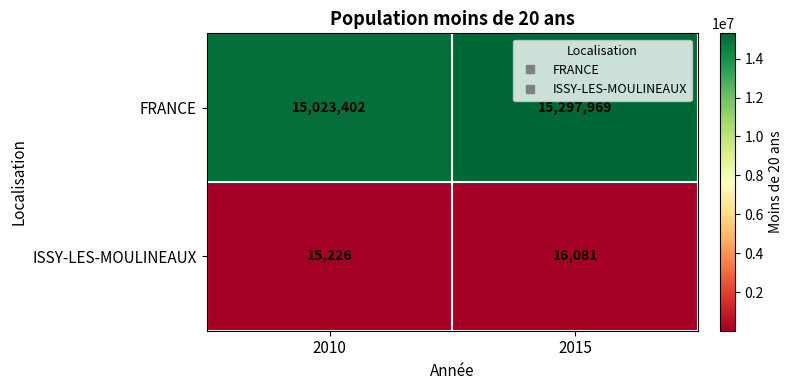

Is the value of ISSY-LES-MOULINEAUX at 2010 greater than the value of FRANCE at 2015?

No